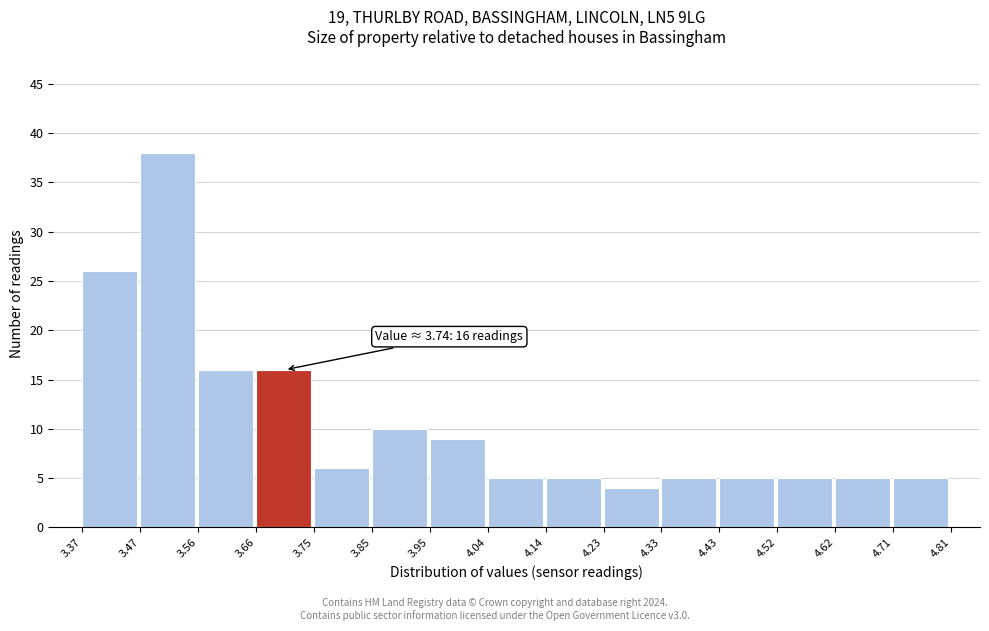

Which range on the x-axis has the tallest bar?

3.47 to 3.56